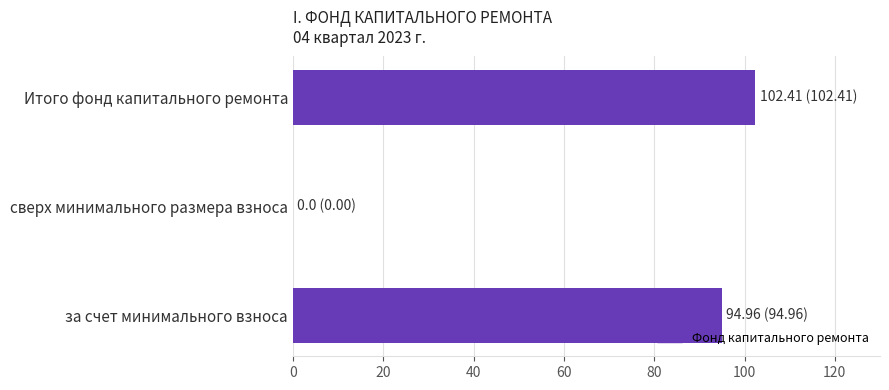

Reading bottom to top, list all the values displayed in this chart.

за счет минимального взноса=95.0	сверх минимального размера взноса=0.0	Итого фонд капитального ремонта=102.4